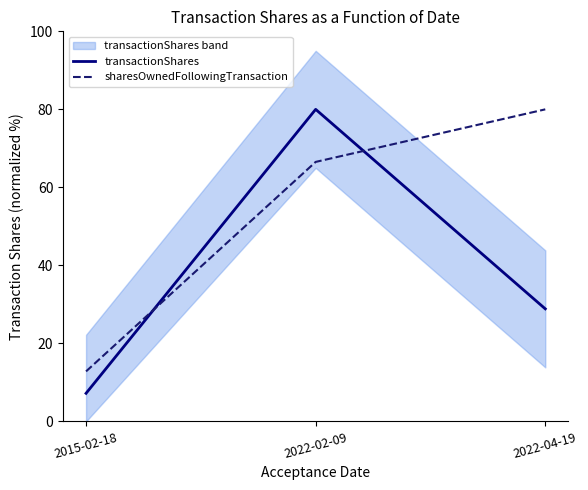

Reading left to right, what are all the values shown in this chart?

transactionShares: 7.2	80.0	28.9
sharesOwnedFollowingTransaction: 12.8	66.5	80.0